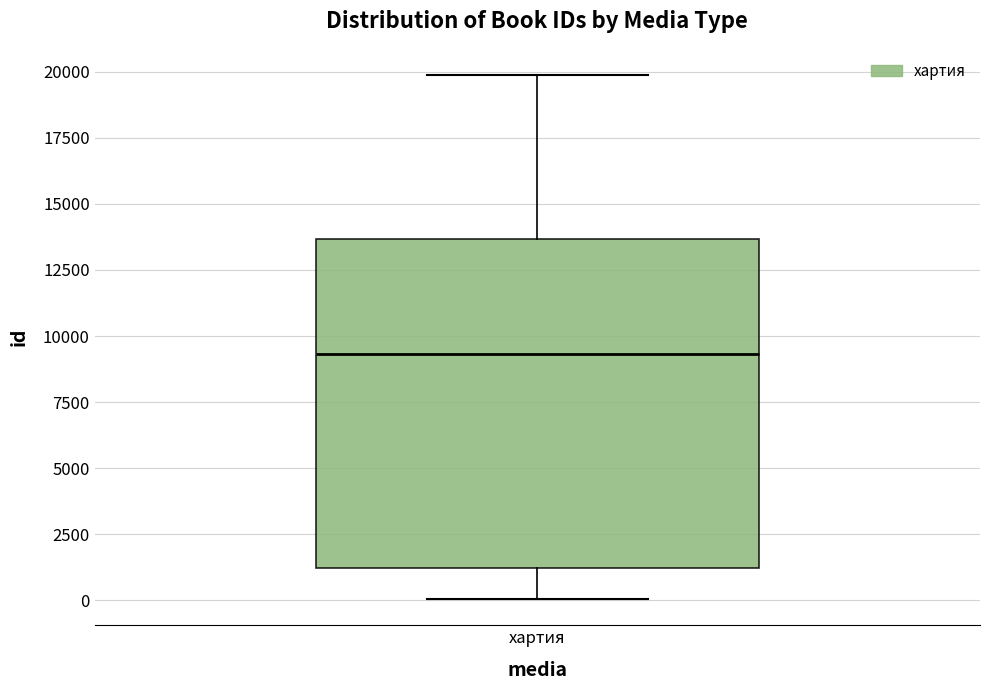

Where does the median line of the box for хартия sit on the y-axis? The values are not printed on the chart, so give them approximately, as read against the axis.

9500